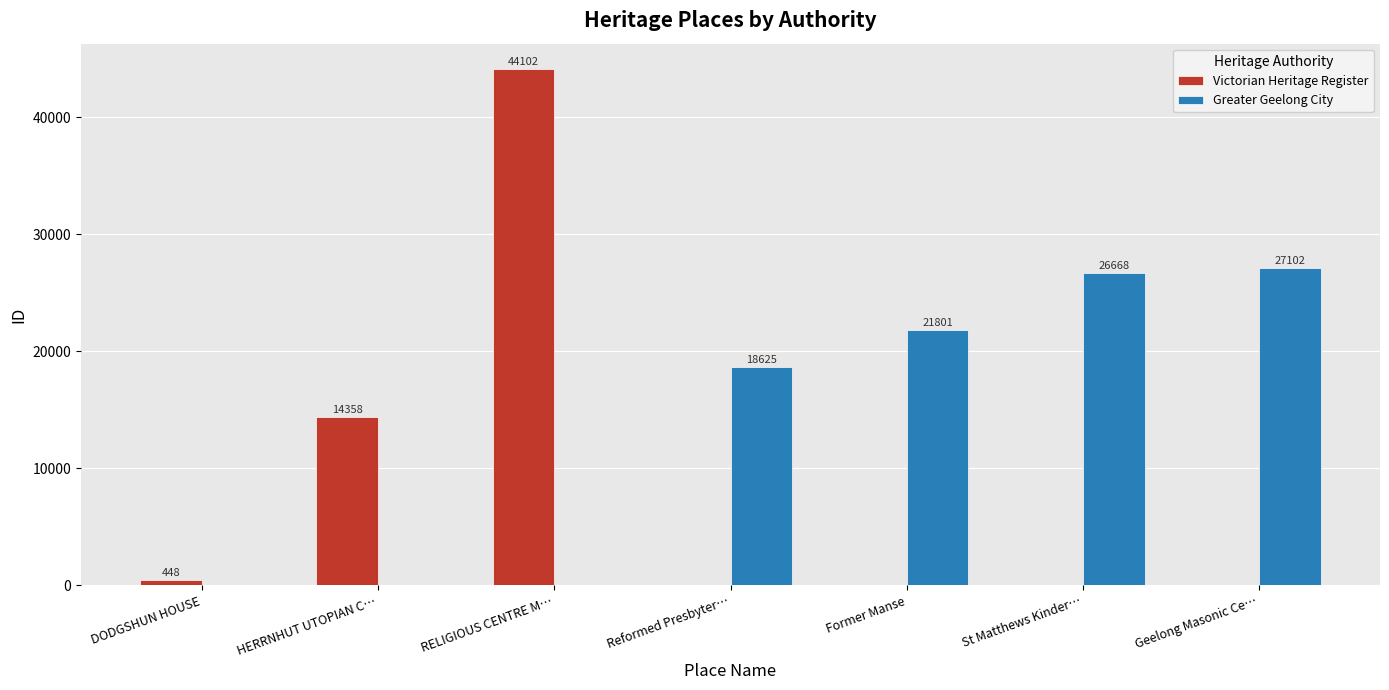

At which category is the sum across all series the highest?

RELIGIOUS CENTRE M…